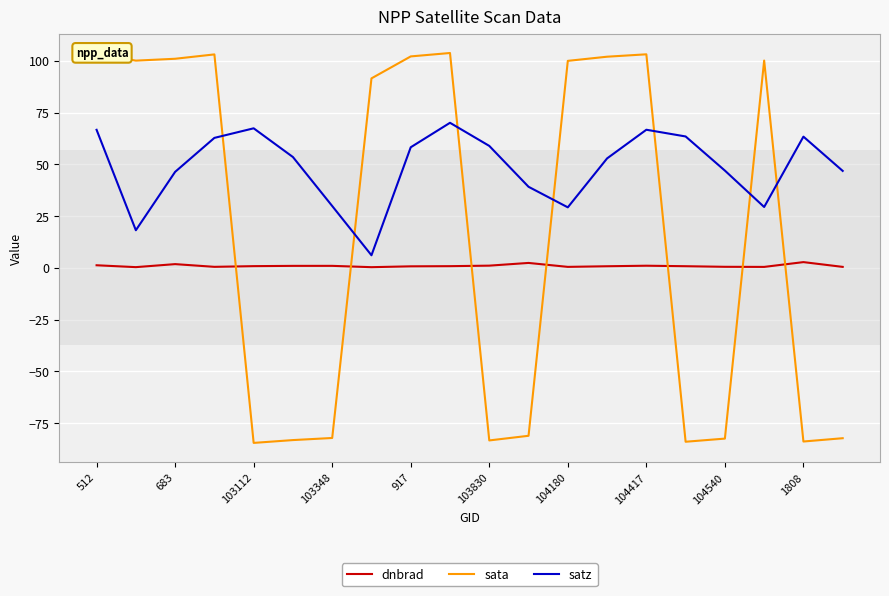

Which series ends up on top after the final intersection of sata and dnbrad?

dnbrad